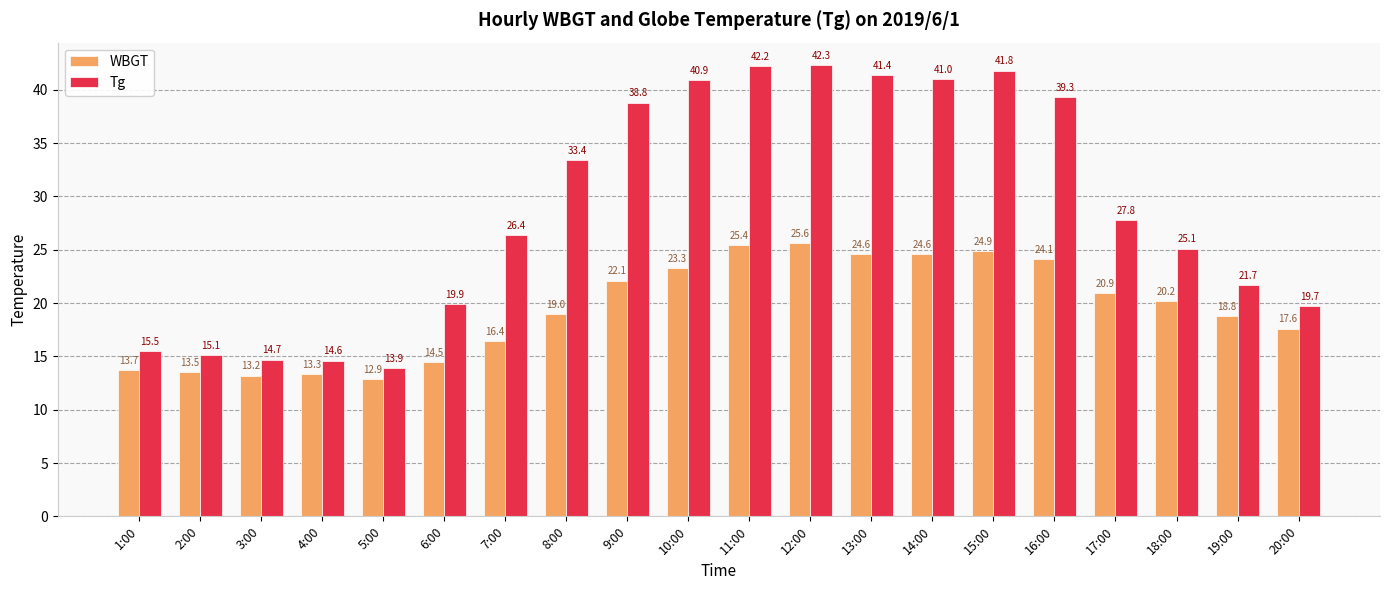

Count the number of data series in this chart.

2